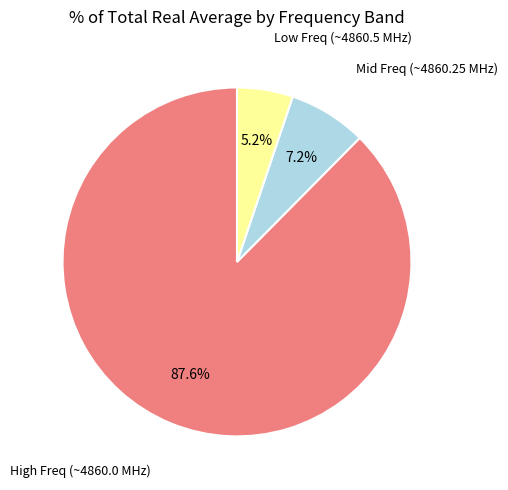

Does any single category account for the majority?

Yes